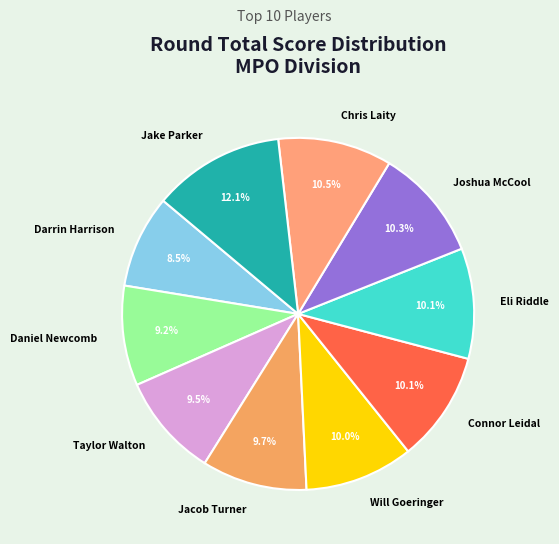

What is the total percentage of Will Goeringer and Chris Laity?

20.5%